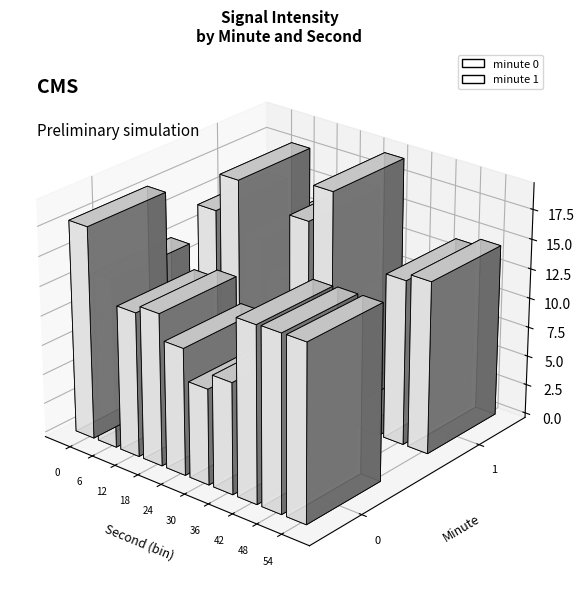

What is the difference between the highest and lowest values at 5?

6.6